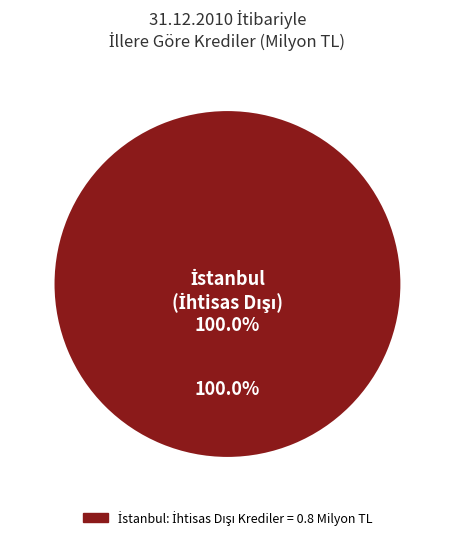

Is there any slice that represents more than half of the pie?

Yes